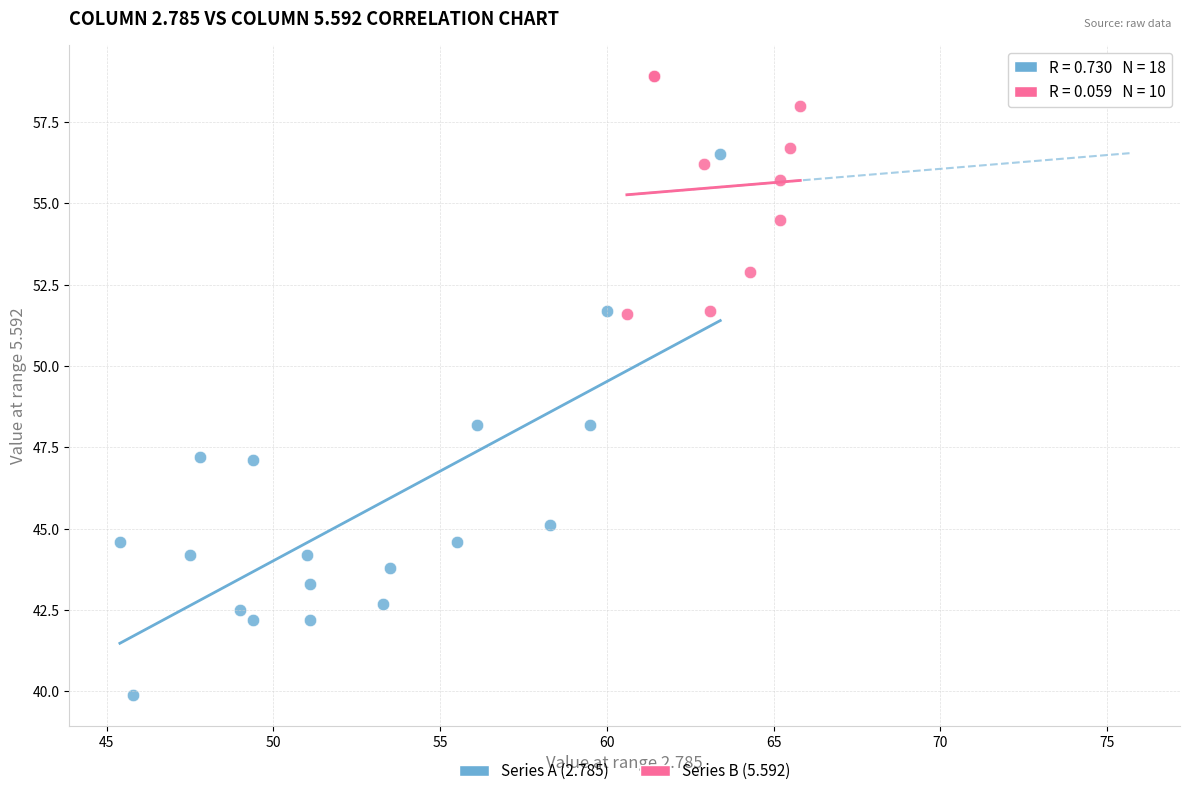

Which series has the largest Y range (max minus min)?

Series A (2.785)